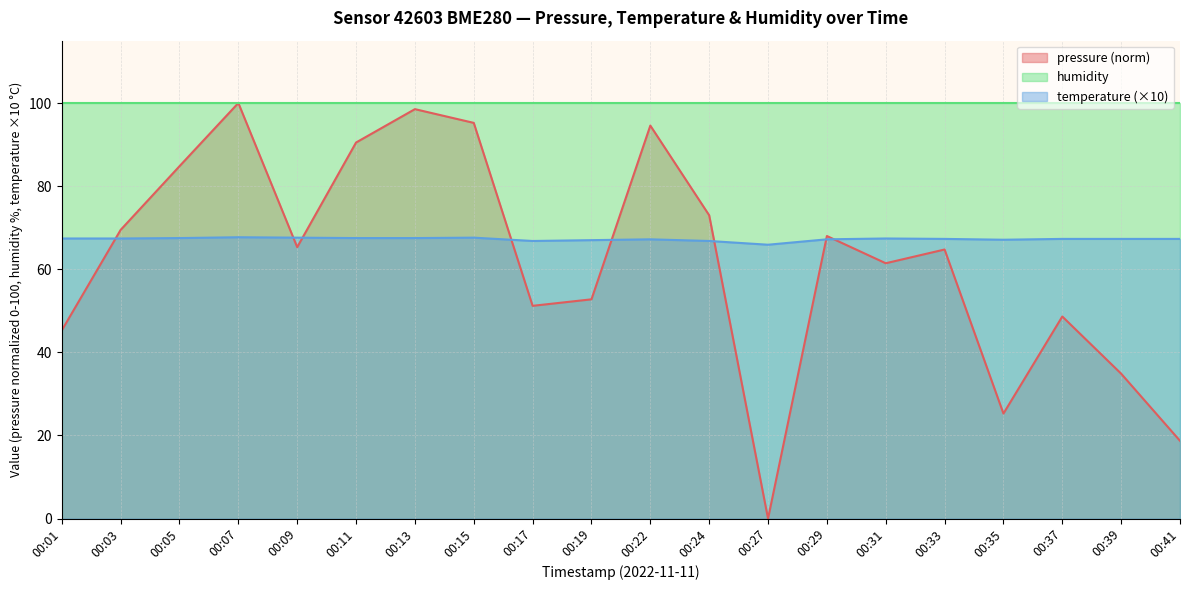

At which label is pressure closest to 50?

00:17